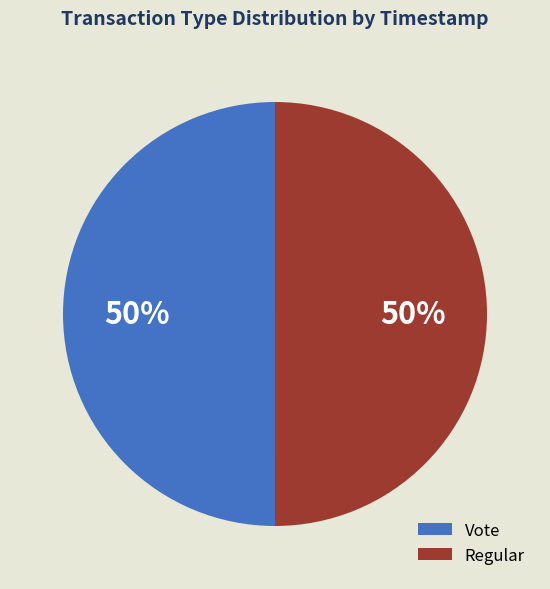

True or false: Vote accounts for 63% of the total.

False